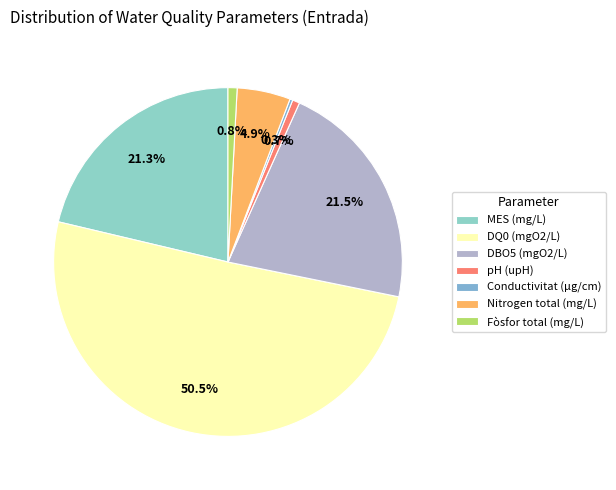

To the nearest percent, what is the average slice percentage?

14%